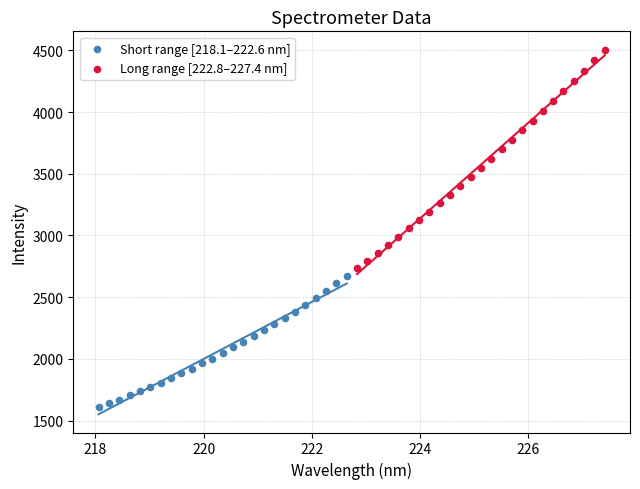

Which series reaches the minimum Y coordinate?

Short range [218.1–222.6 nm]